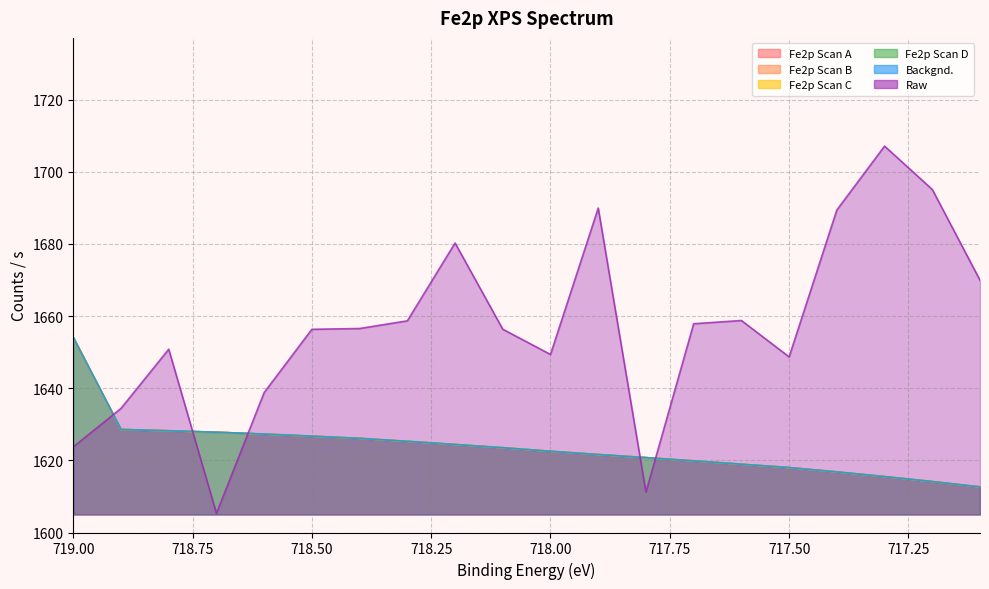

Reading right to left, what are all the values shown in this chart?

Fe2p Scan A: 1612.6	1614.1	1615.5	1616.8	1618.0	1618.9	1619.8	1620.8	1621.6	1622.5	1623.5	1624.4	1625.3	1626.1	1626.7	1627.3	1627.8	1628.2	1628.6	1654.1
Fe2p Scan B: 1612.6	1614.1	1615.5	1616.8	1618.0	1618.9	1619.8	1620.8	1621.6	1622.5	1623.5	1624.4	1625.3	1626.1	1626.7	1627.3	1627.8	1628.2	1628.6	1654.1
Fe2p Scan C: 1612.6	1614.1	1615.5	1616.8	1618.0	1618.9	1619.8	1620.8	1621.6	1622.5	1623.5	1624.4	1625.3	1626.1	1626.7	1627.3	1627.8	1628.2	1628.6	1654.1
Fe2p Scan D: 1612.6	1614.1	1615.5	1616.8	1618.0	1618.9	1619.8	1620.8	1621.6	1622.5	1623.5	1624.4	1625.3	1626.1	1626.7	1627.3	1627.8	1628.2	1628.6	1654.1
Backgnd.: 1612.6	1614.1	1615.5	1616.8	1618.0	1618.9	1619.8	1620.8	1621.6	1622.5	1623.5	1624.4	1625.3	1626.1	1626.7	1627.3	1627.8	1628.2	1628.6	1654.1
Raw: 1669.9	1695.1	1707.1	1689.4	1648.7	1658.8	1657.9	1611.2	1689.9	1649.3	1656.3	1680.2	1658.7	1656.5	1656.3	1638.8	1605.3	1650.8	1634.4	1623.7